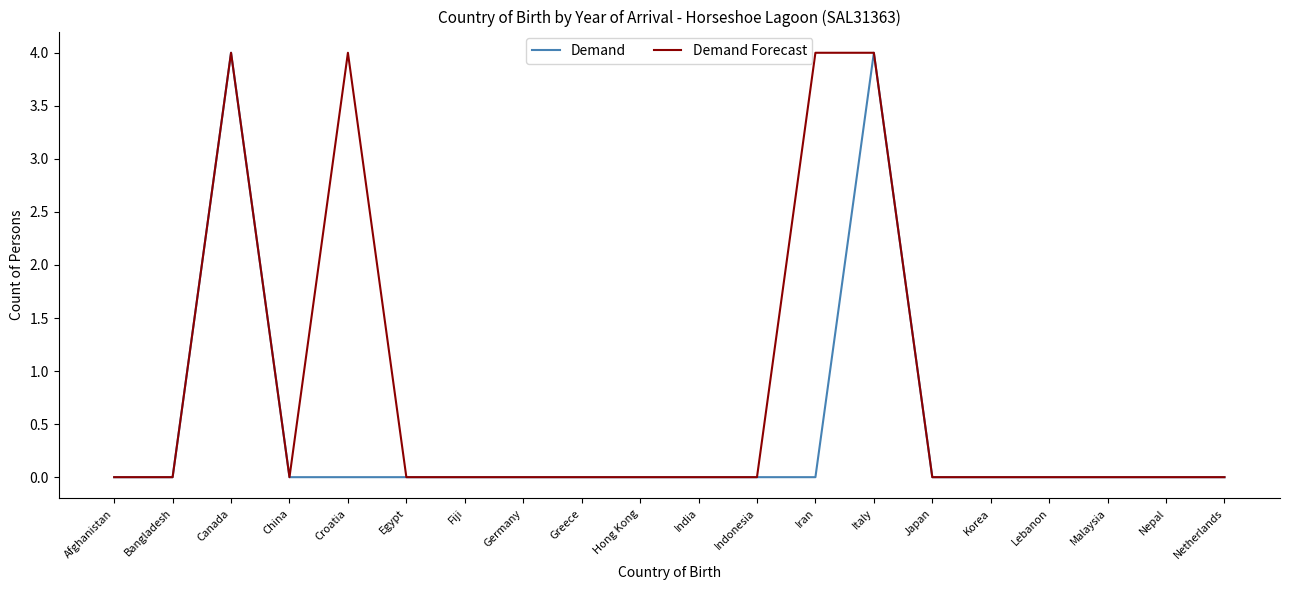

Rank the series by their average value, from lowest to highest.

Demand, Demand Forecast